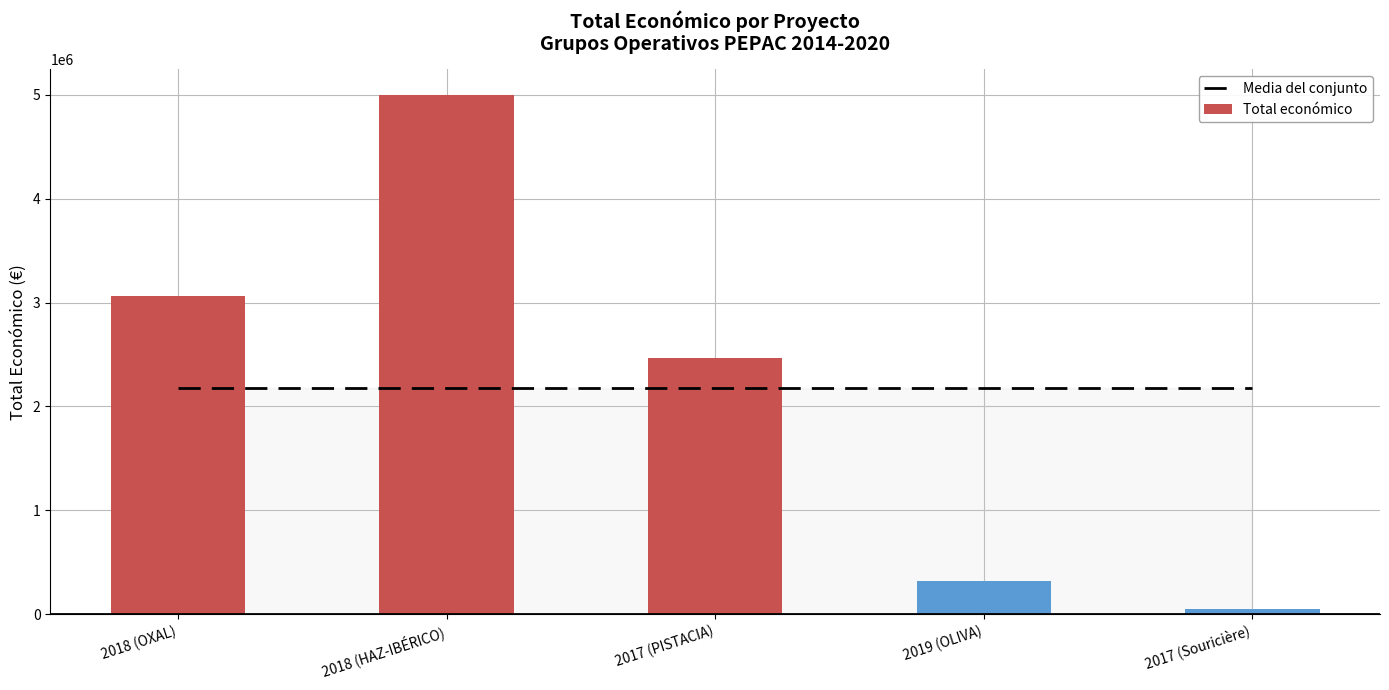

What is the greatest value displayed?

4995722